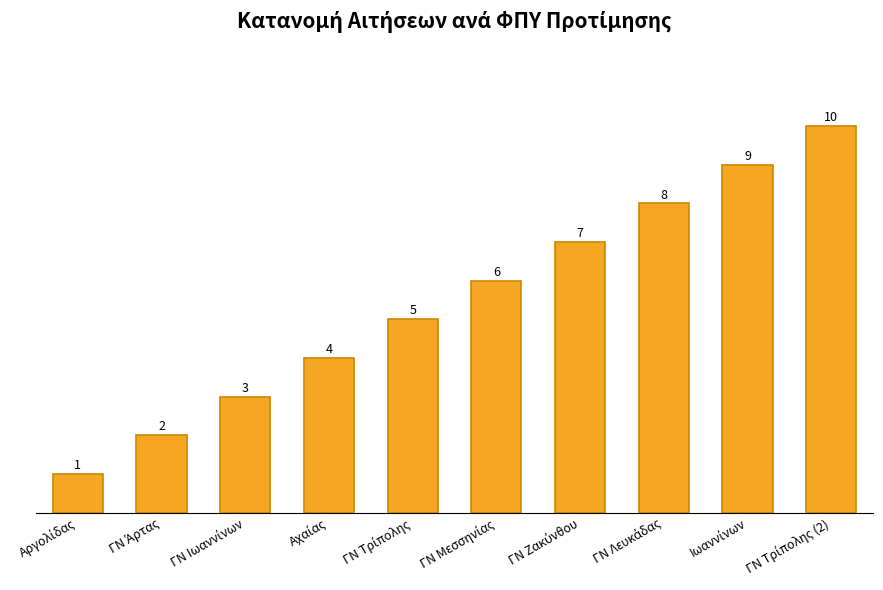

What is the value of the 10th bar from the left?

10